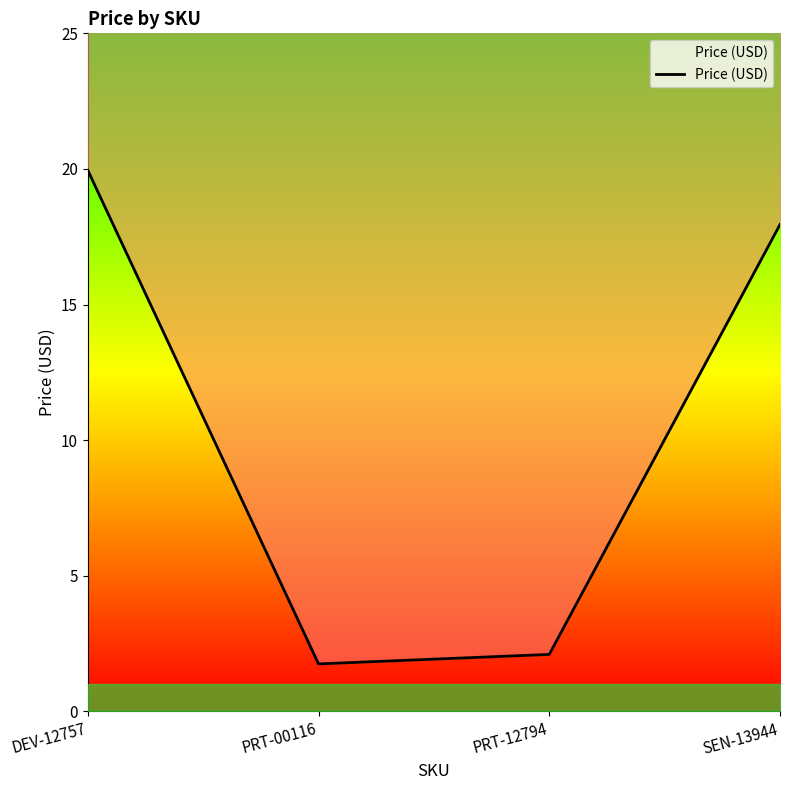

Reading left to right, extract all data points from this chart.

DEV-12757=19.9	PRT-00116=1.8	PRT-12794=2.1	SEN-13944=17.9